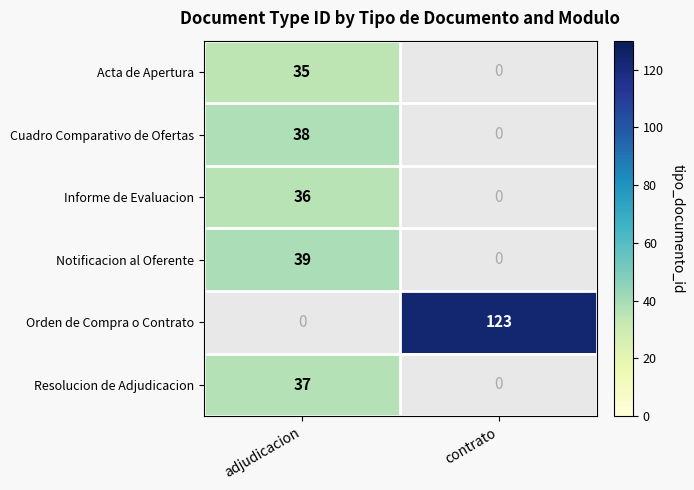

Between contrato and adjudicacion, which is larger?

adjudicacion